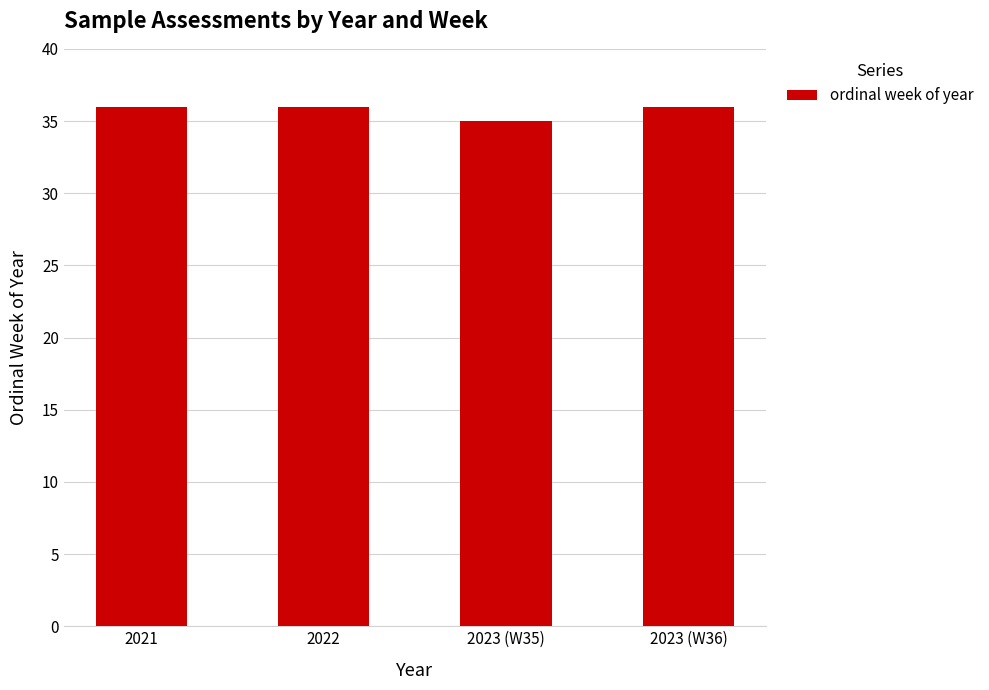

True or false: the data shows 36 at 2021.

True